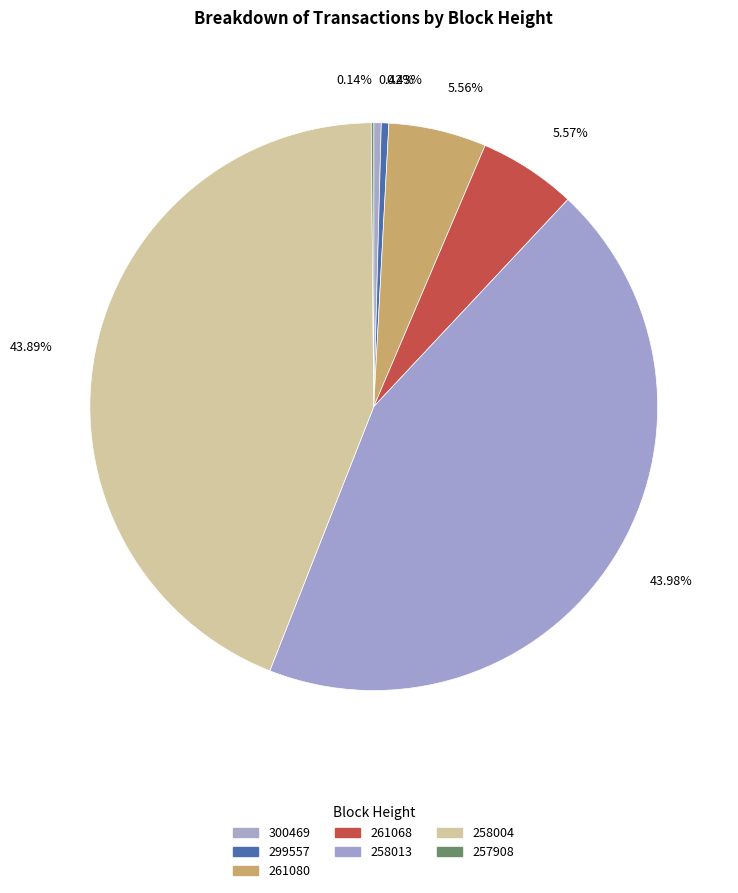

Between 261068 and 299557, which is larger?

261068